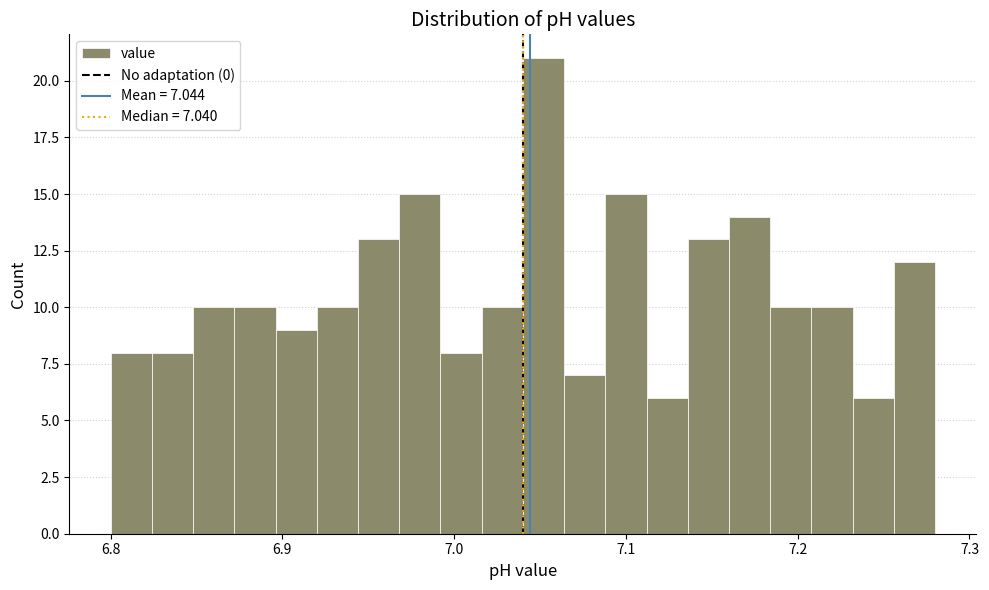

Around what value on the x-axis is the tallest bar? Give the approximate position of its centre, as read against the axis.

7.05